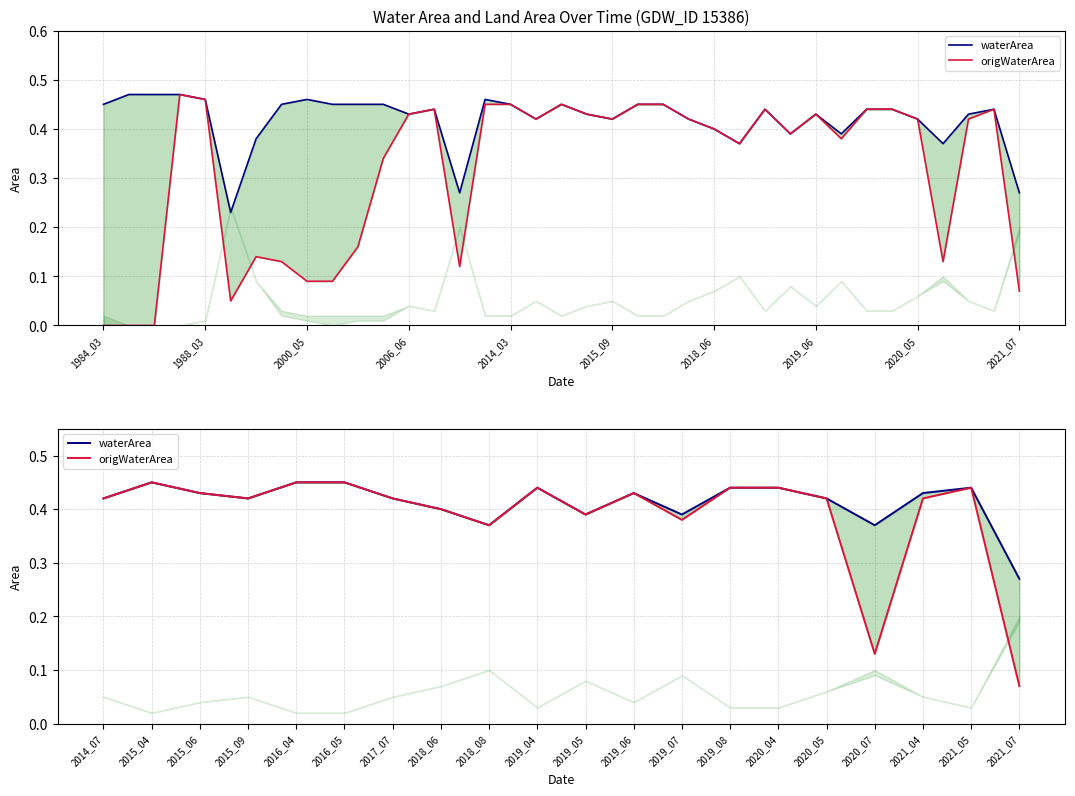

What is the sum of all waterArea values?

8.3